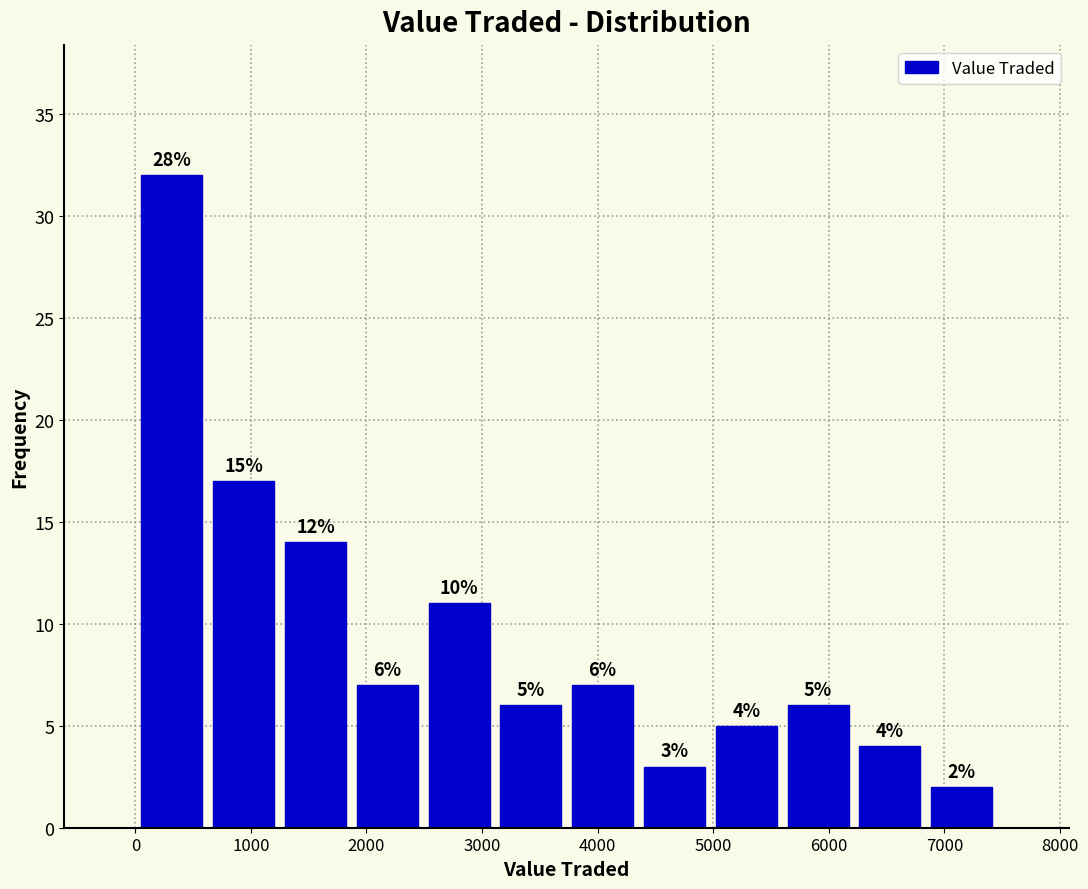

Which range on the x-axis has the tallest bar?

0 to 600